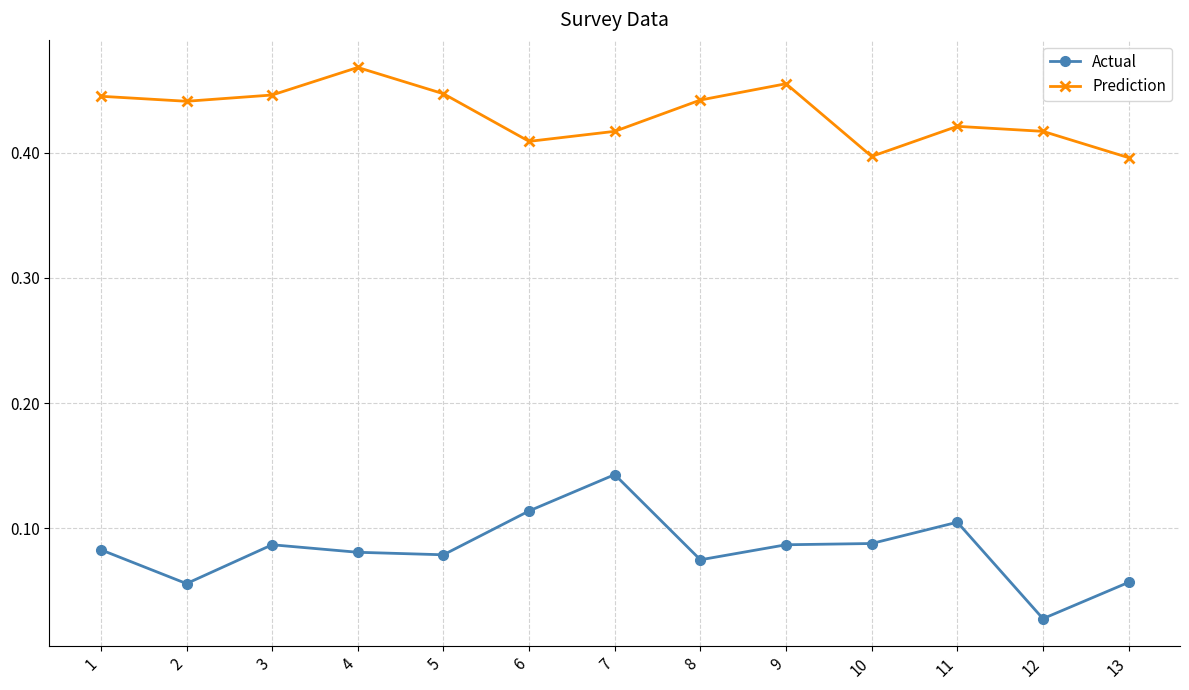

True or false: Prediction has more than 2 interior local peaks.

True